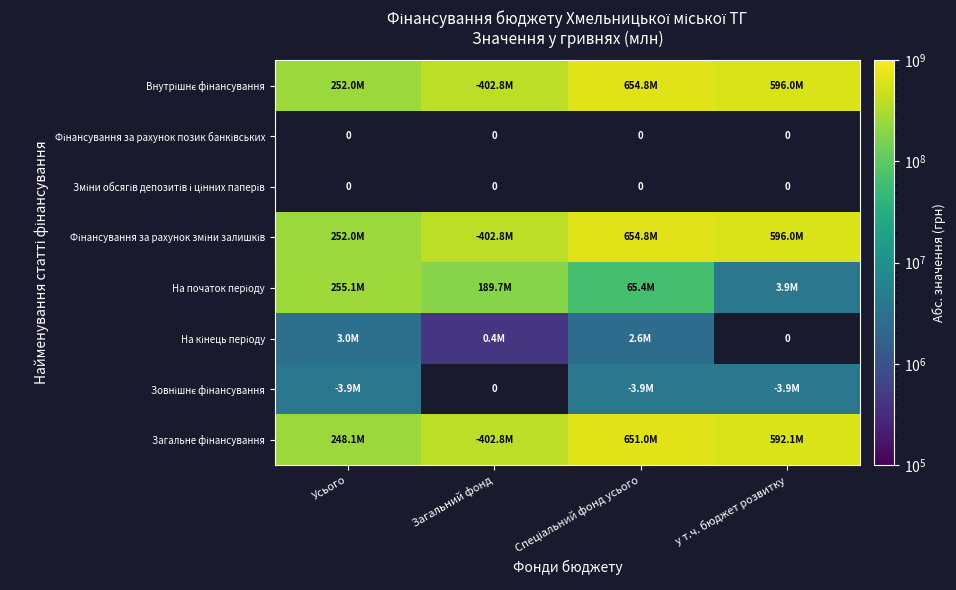

True or false: Внутрішнє фінансування has a value of 654846586.3 at Спеціальний фонд усього.

True